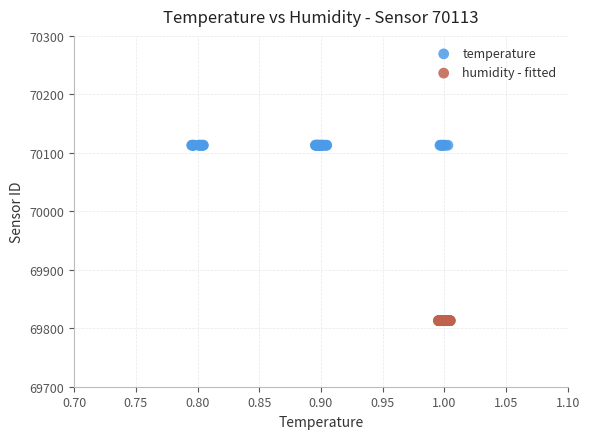

Which series contains the lowest Y value?

humidity - fitted